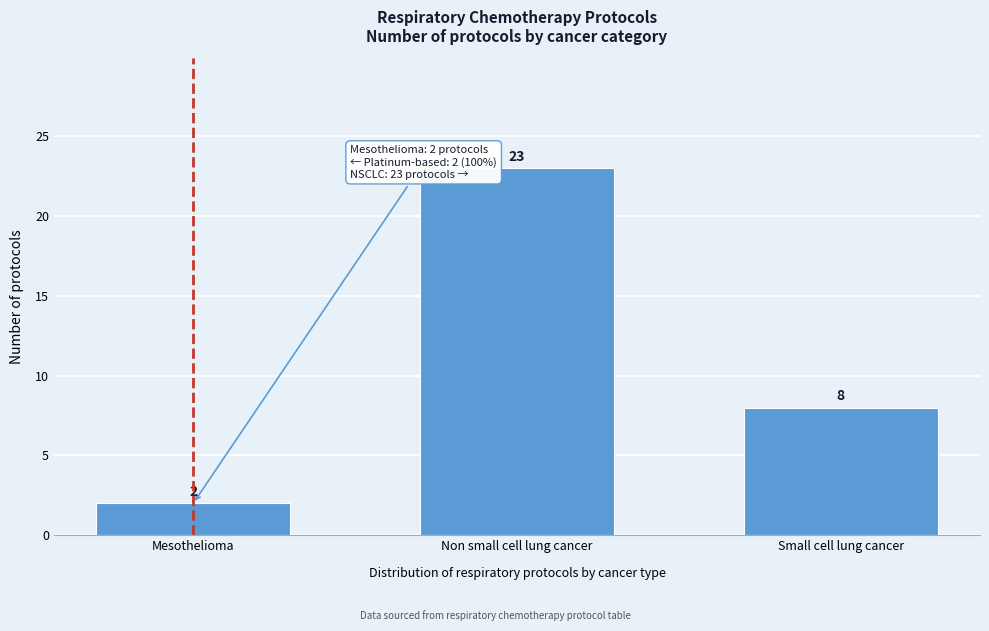

Reading left to right, transcribe all the data shown in this chart.

Mesothelioma=2	Non small cell lung cancer=23	Small cell lung cancer=8